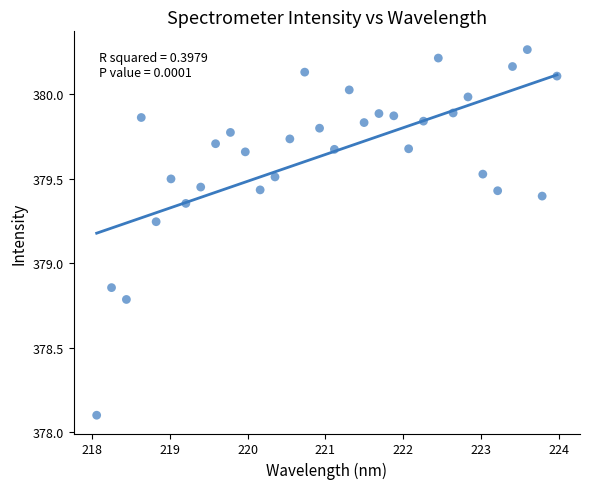

What is the range of X values (max minus min)?

5.9